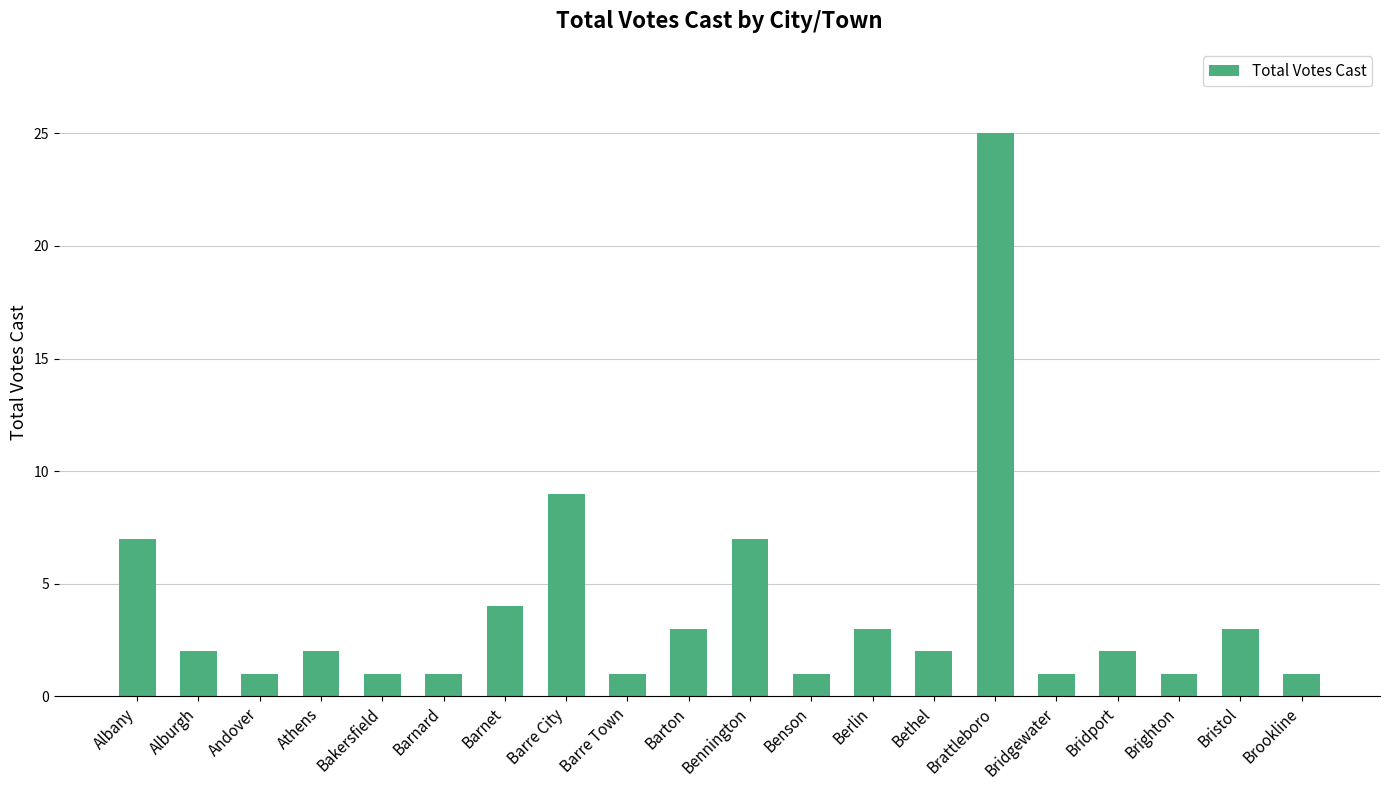

Is it true that the value at Brookline is 0?

False